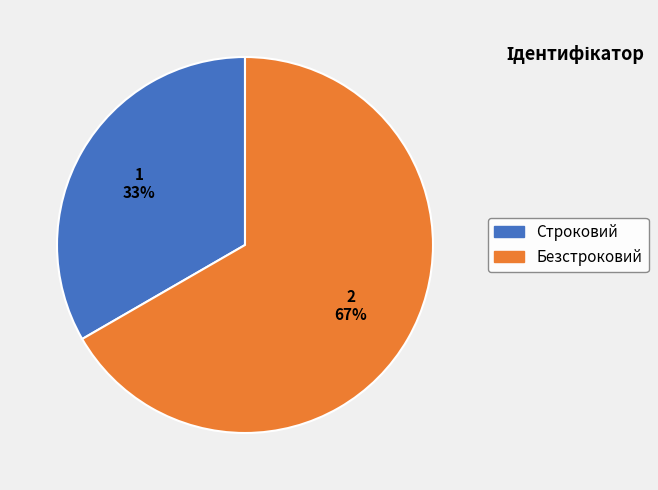

To the nearest percent, what is the combined percentage of Строковий and Безстроковий?

100%